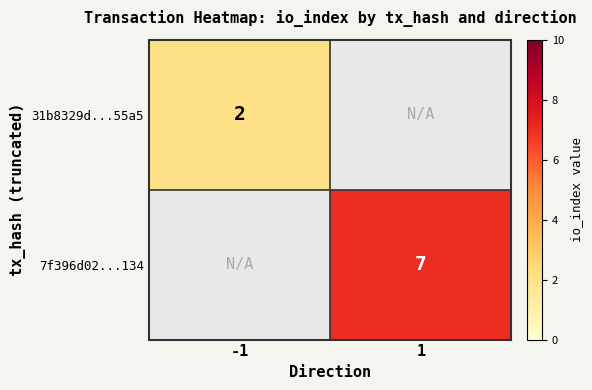

True or false: 31b8329d...55a5 has a value of 1 at -1.

False